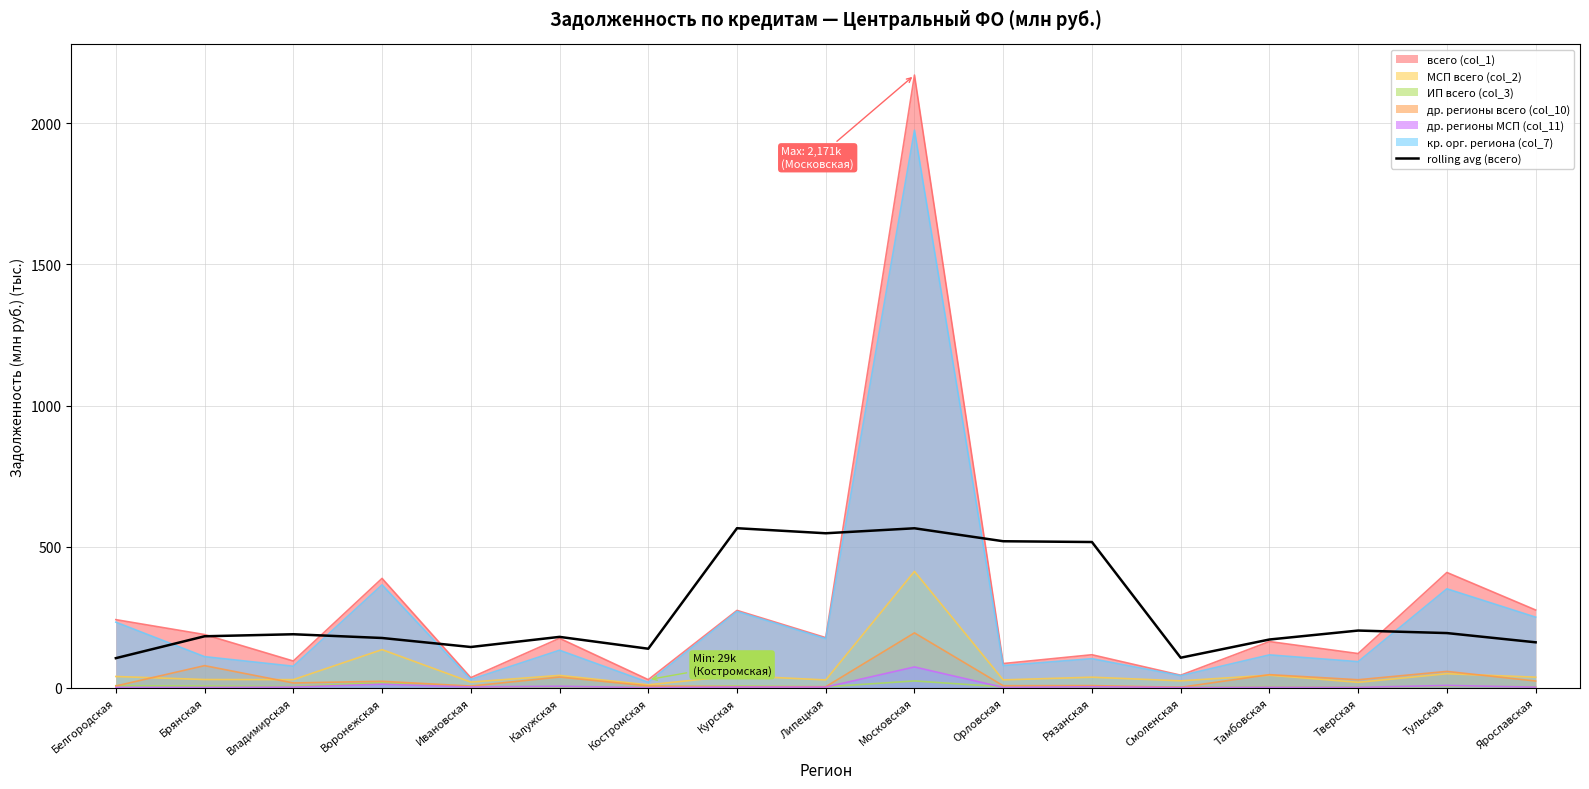

Does the chart display data point markers on the line(s)?

No